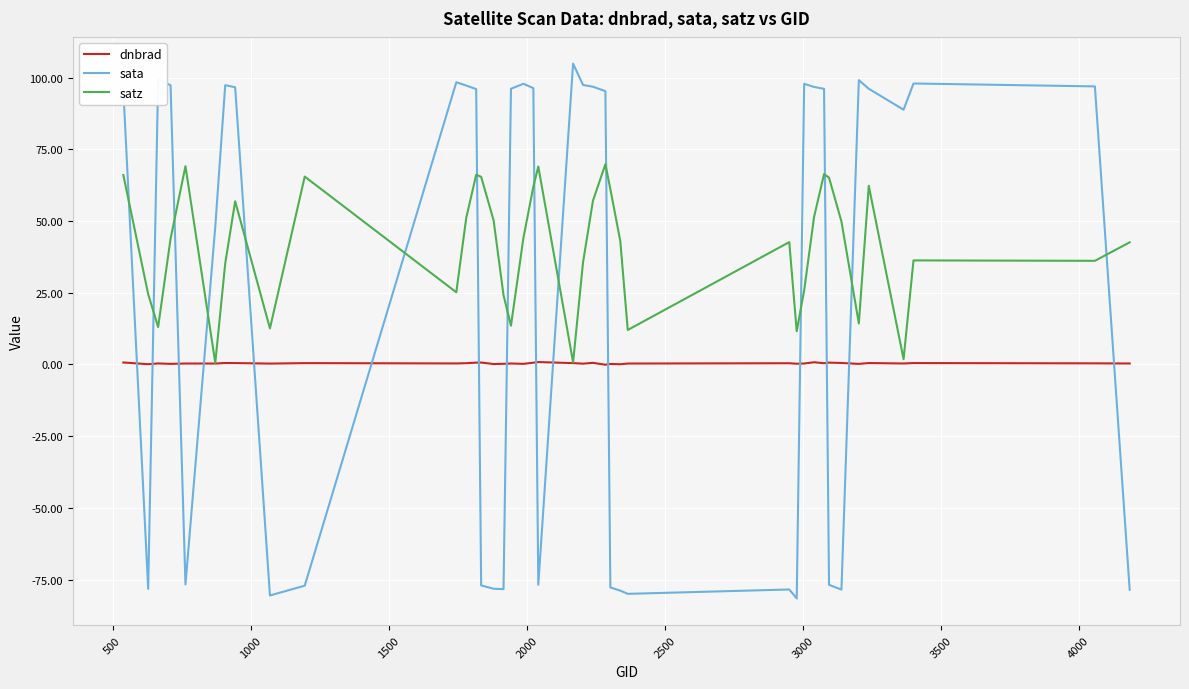

Rank the series by their average value, from lowest to highest.

dnbrad, sata, satz